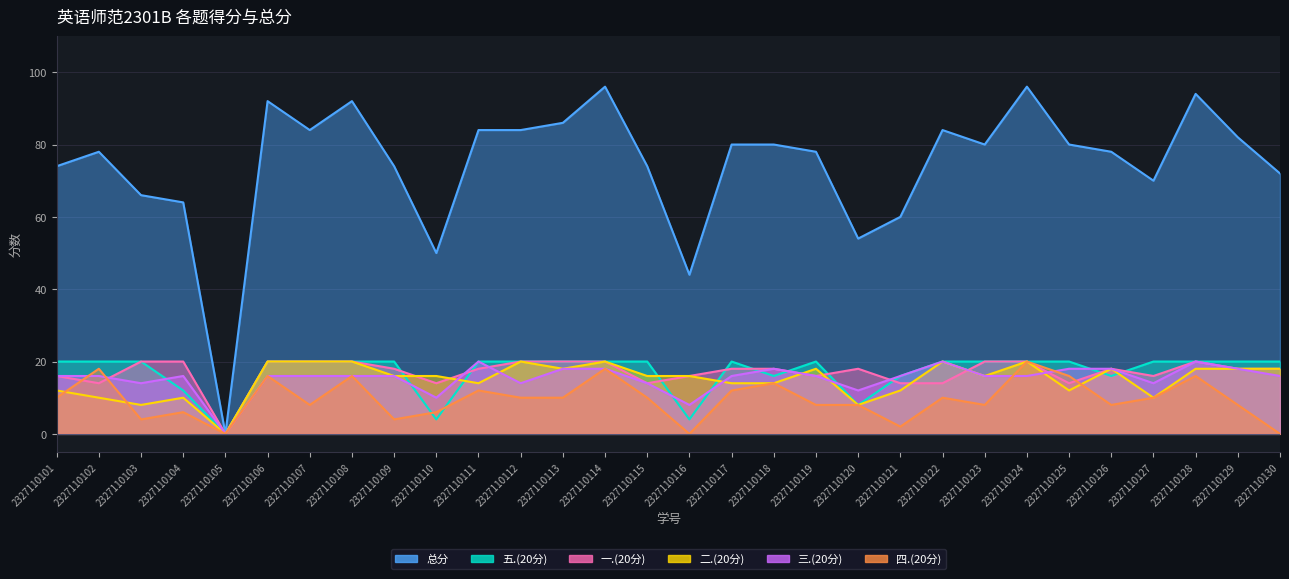

At how many categories does at least one series exceed 31?

29